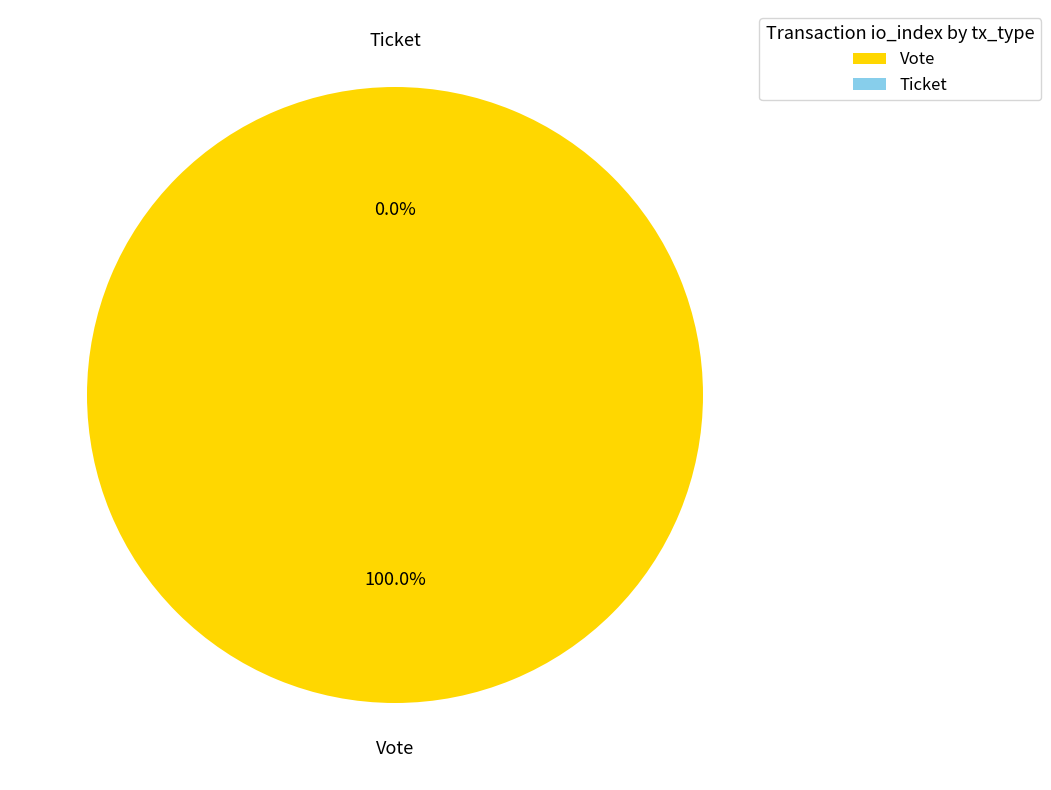

What percentage do Vote and Ticket together represent?

100.0%